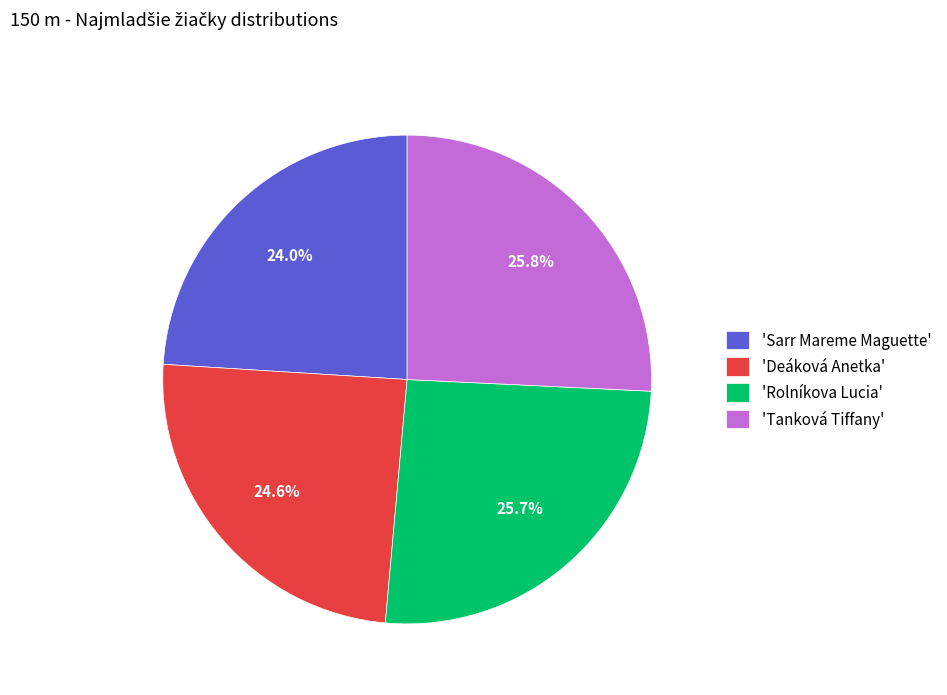

Between 'Deáková Anetka' and 'Rolníkova Lucia', which is larger?

'Rolníkova Lucia'